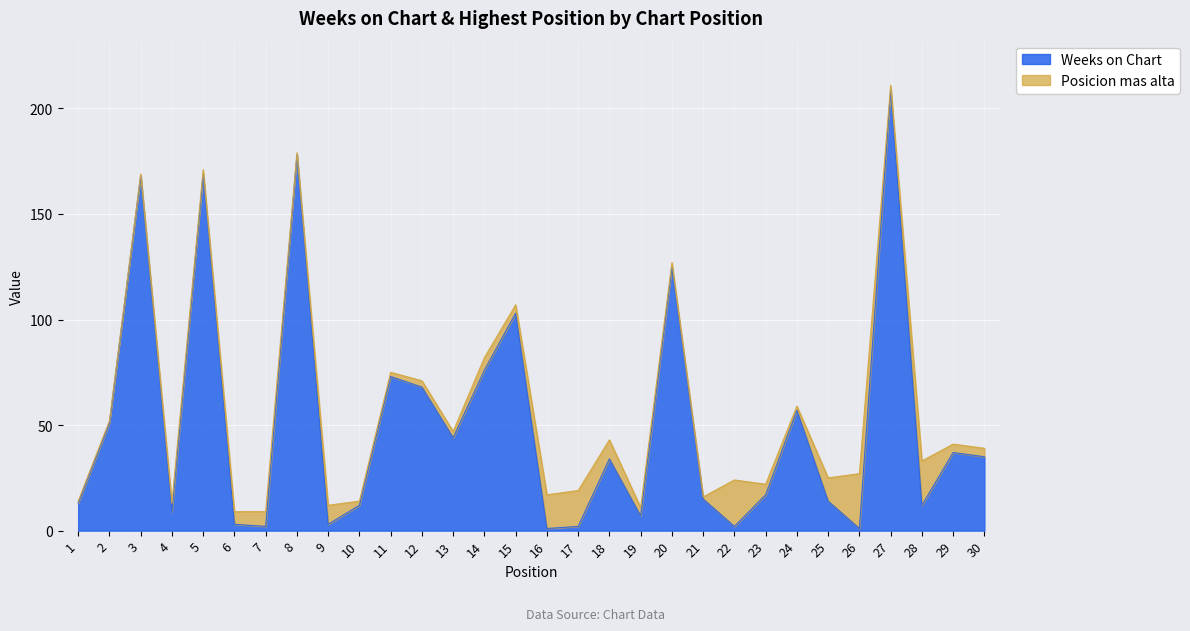

Where is the first local minimum?

4